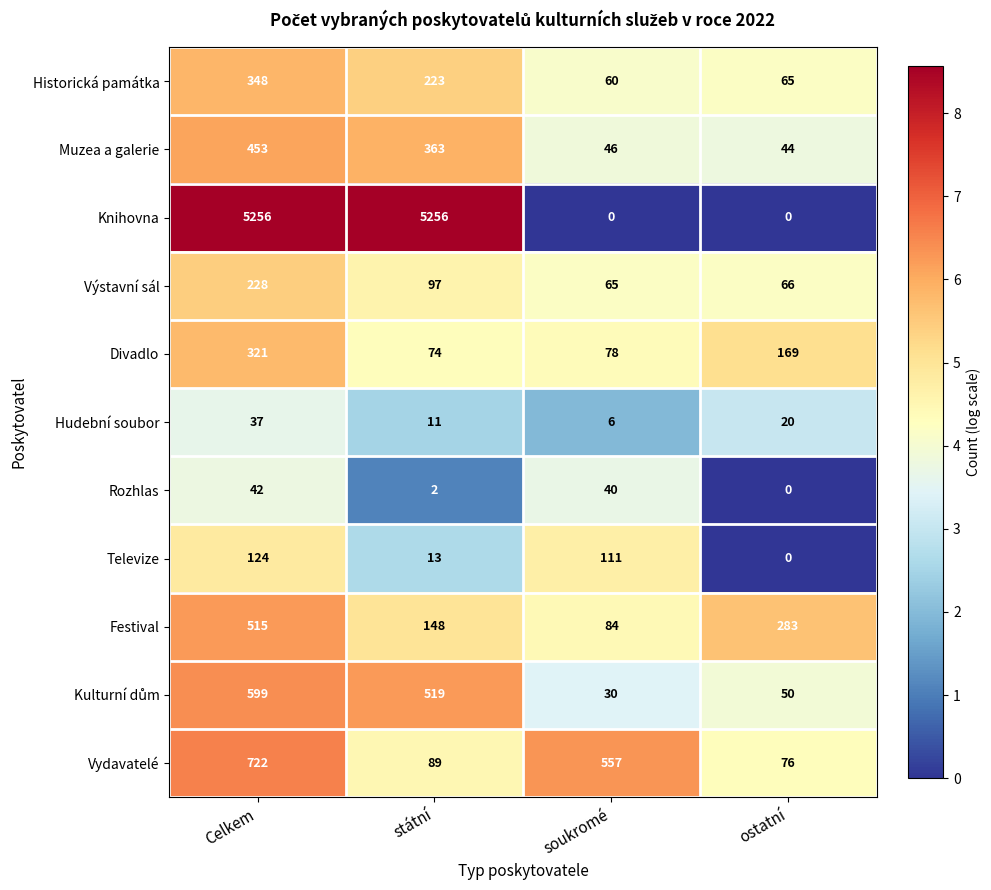

True or false: Televize has a value of 0 at ostatní.

True